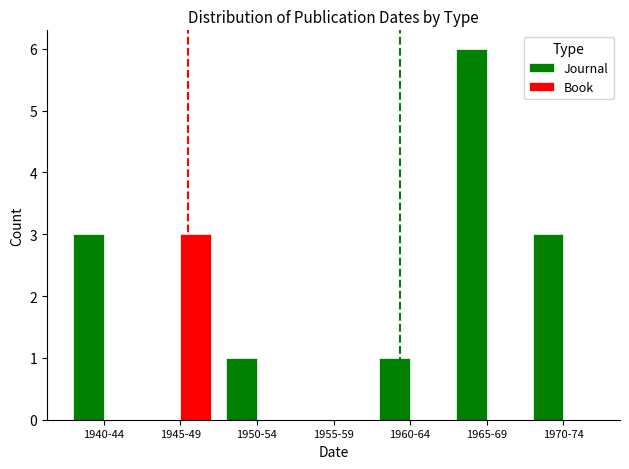

How many distinct data groups are displayed?

2